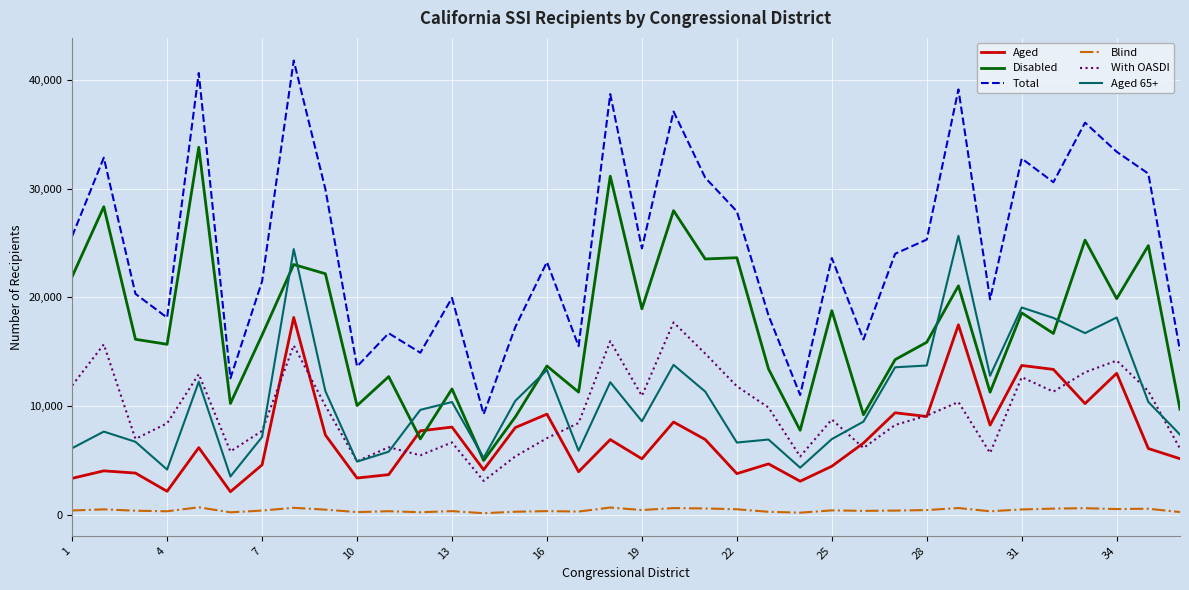

Does the chart have visible grid lines?

Yes